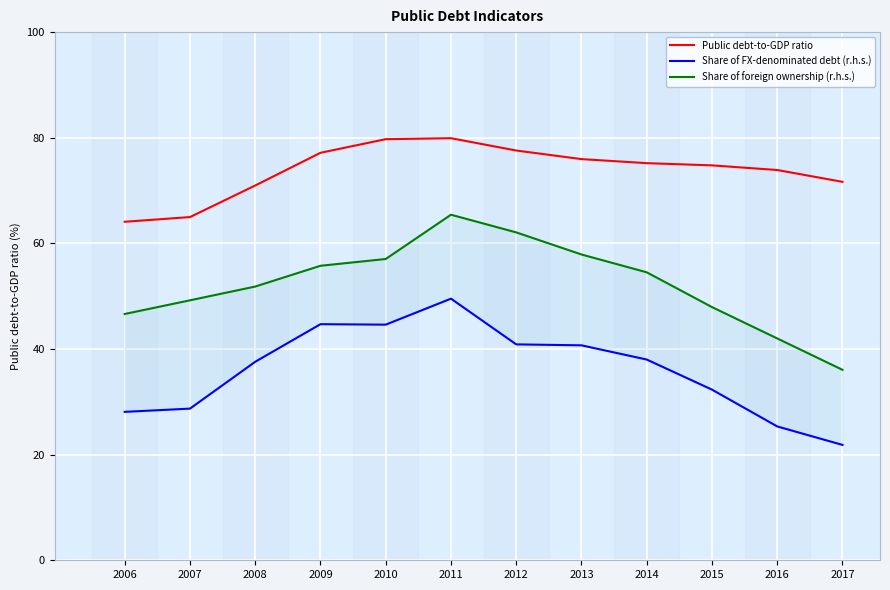

True or false: Public debt-to-GDP ratio has a value of 112.5 at 2011.

False